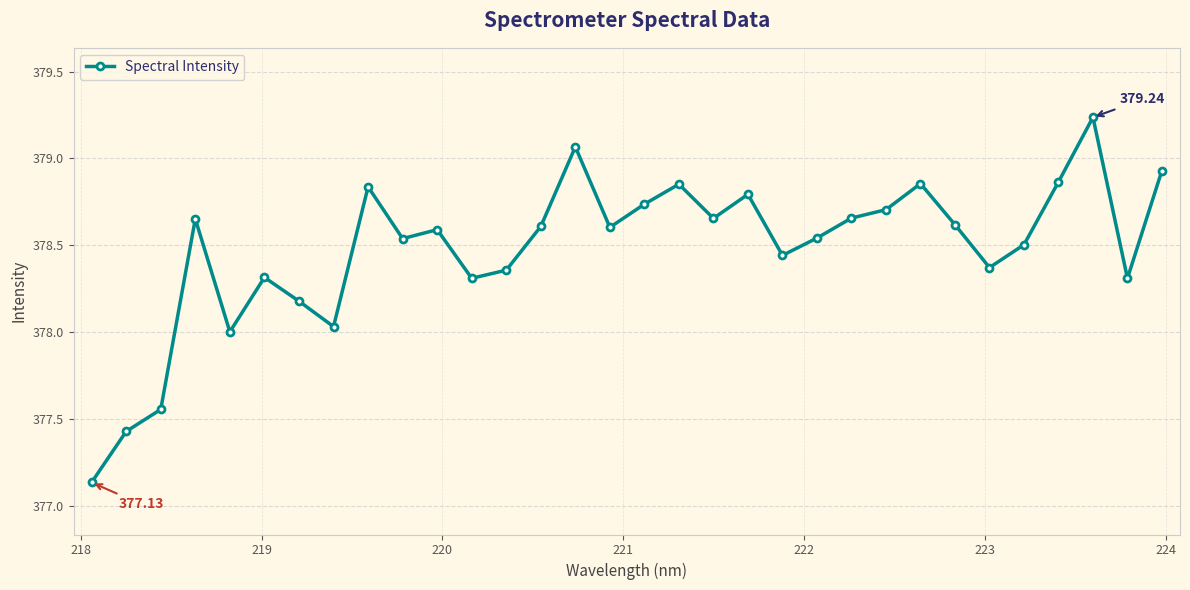

What is the difference between the maximum and minimum values?

2.1